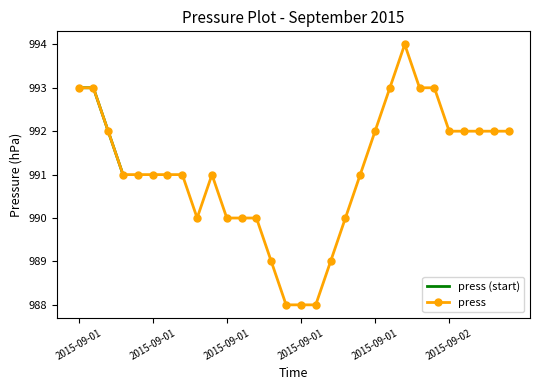

What position from the right is 2015-09-01 08:00?

24